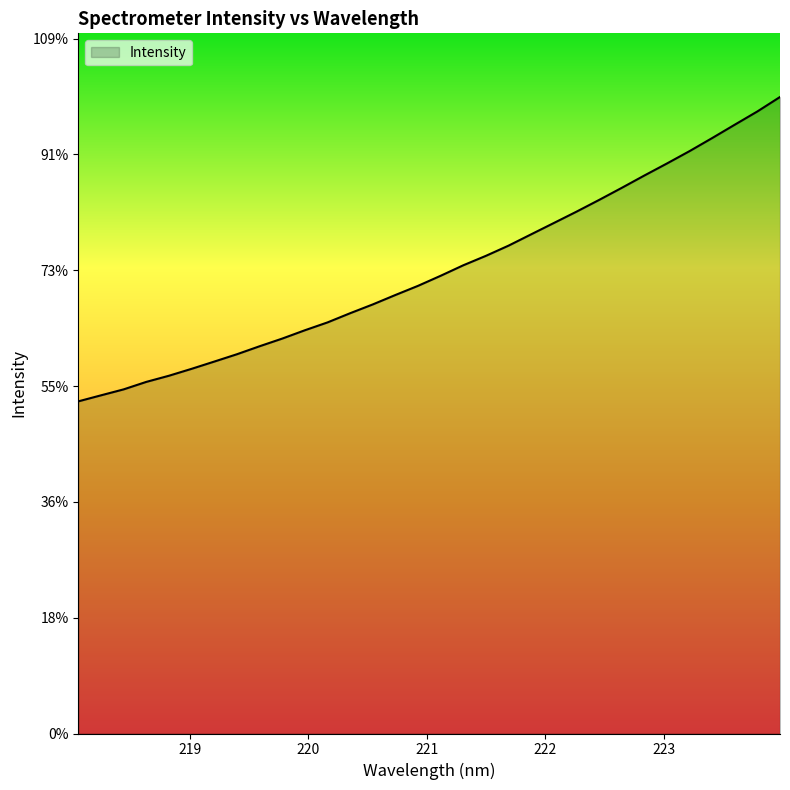

Rank the categories by value from lowest to highest.

218.0596, 218.2508, 218.442, 218.6332, 218.8244, 219.0156, 219.2067, 219.3979, 219.589, 219.7801, 219.9712, 220.1623, 220.3533, 220.5444, 220.7354, 220.9264, 221.1174, 221.3083, 221.4993, 221.6902, 221.8812, 222.0721, 222.263, 222.4538, 222.6447, 222.8355, 223.0264, 223.2172, 223.408, 223.5987, 223.7895, 223.9802